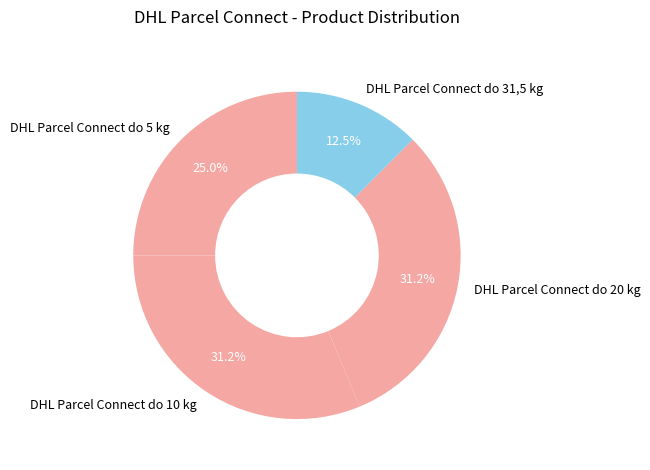

The DHL Parcel Connect do 10 kg slice represents 31% of the pie. True or false?

True